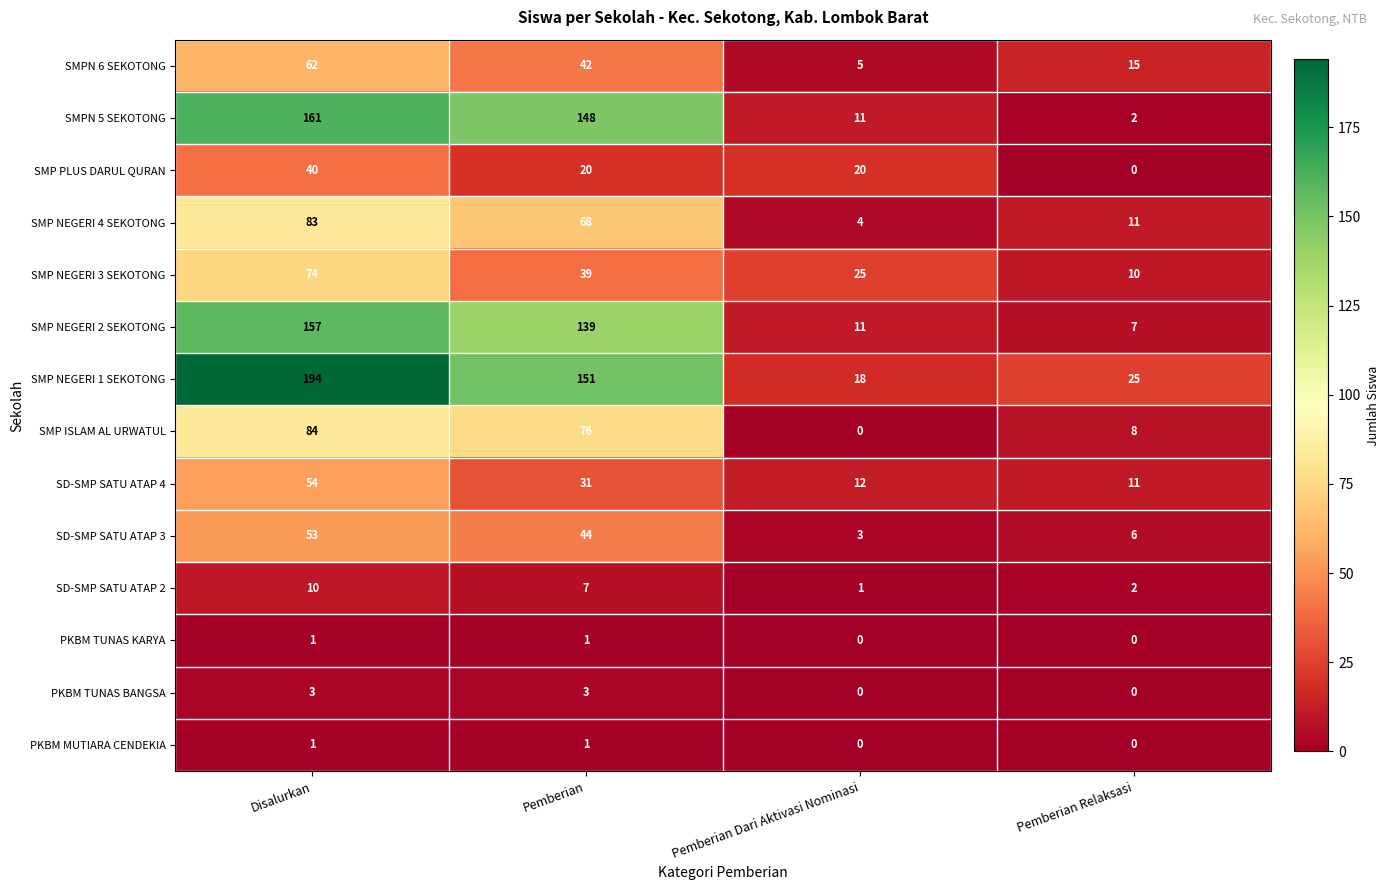

True or false: SMP PLUS DARUL QURAN has a value of 20 at Pemberian.

True